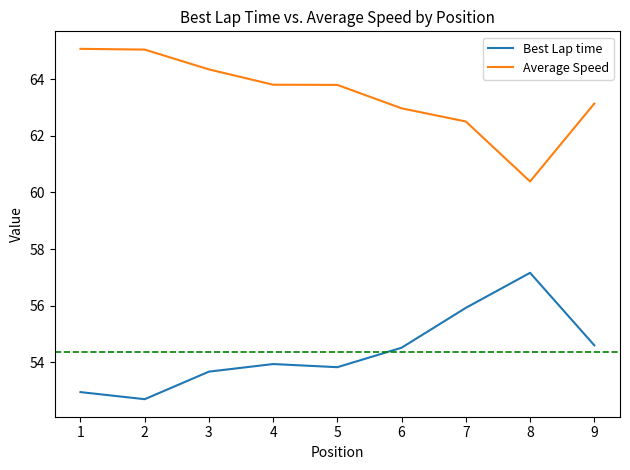

In Best Lap time, how many points are higher than both neighbors (excluding endpoints)?

2